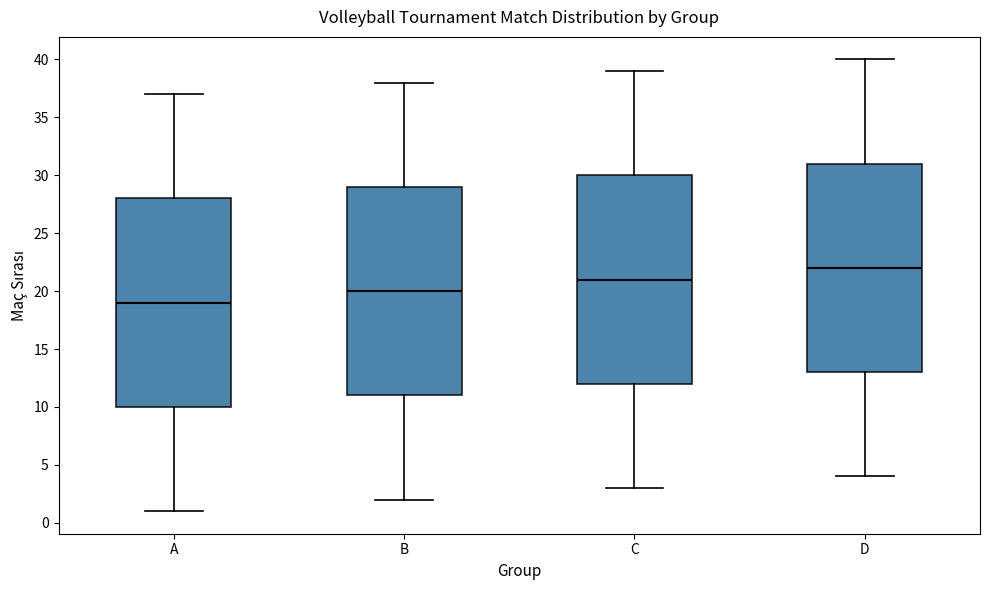

Where is the upper edge of the box for B on the y-axis? The values are not printed on the chart, so give them approximately, as read against the axis.

29